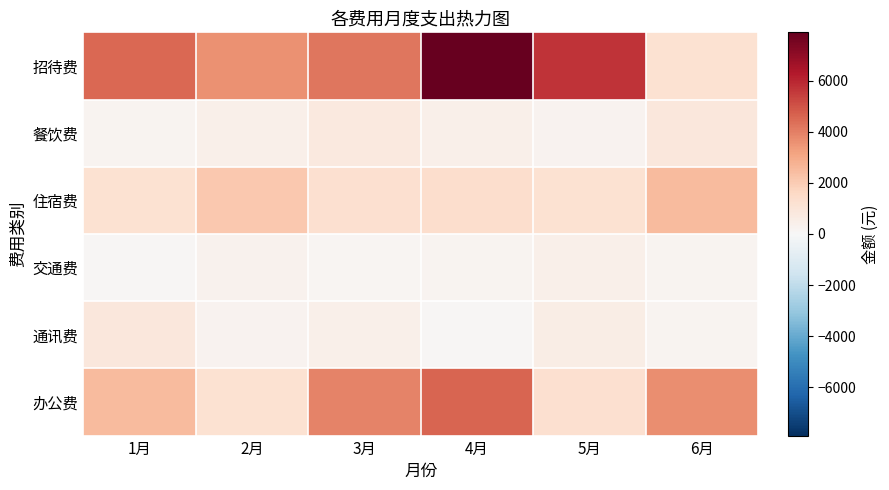

Rank the series at 4月 from highest to lowest value.

招待费, 办公费, 住宿费, 餐饮费, 交通费, 通讯费